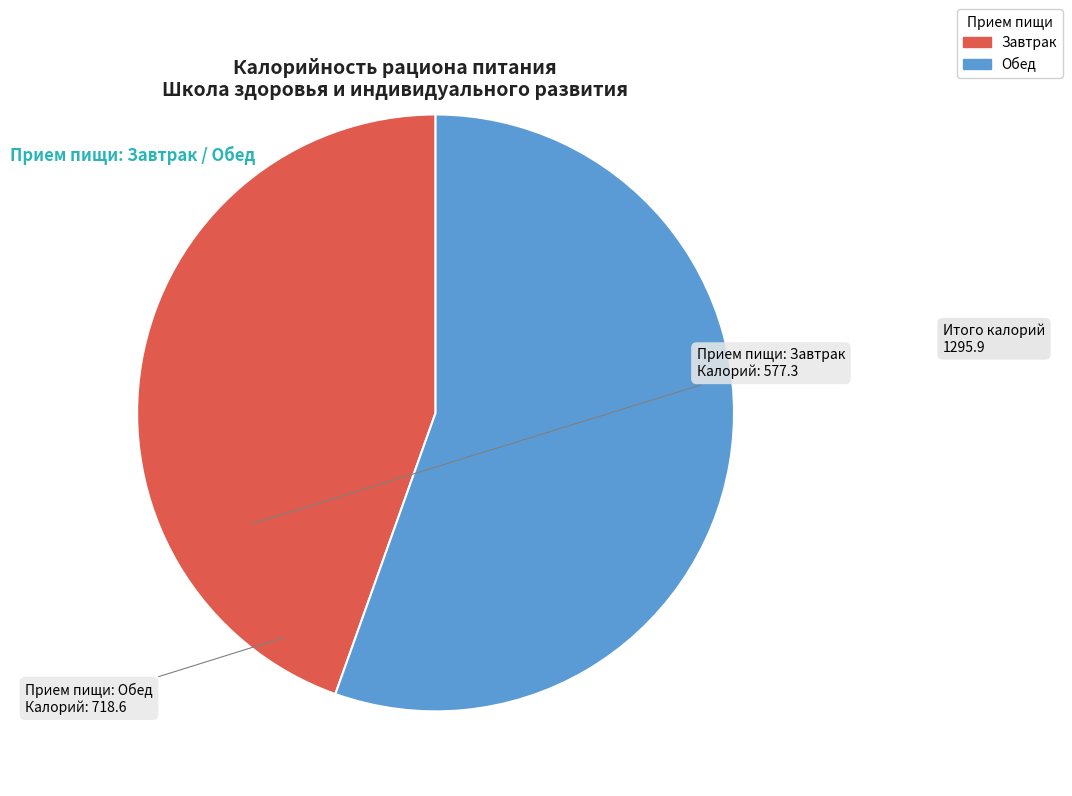

Is there any slice that represents more than half of the pie?

Yes